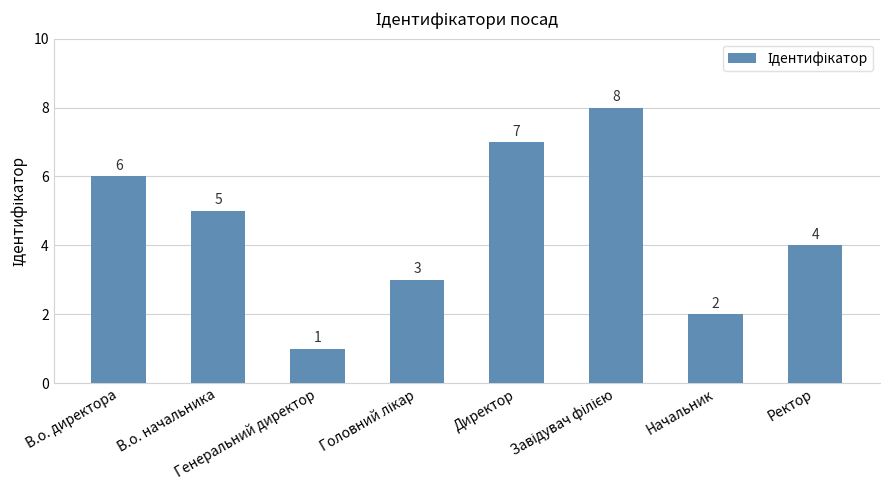

Which has a higher value, В.о. начальника or В.о. директора?

В.о. директора